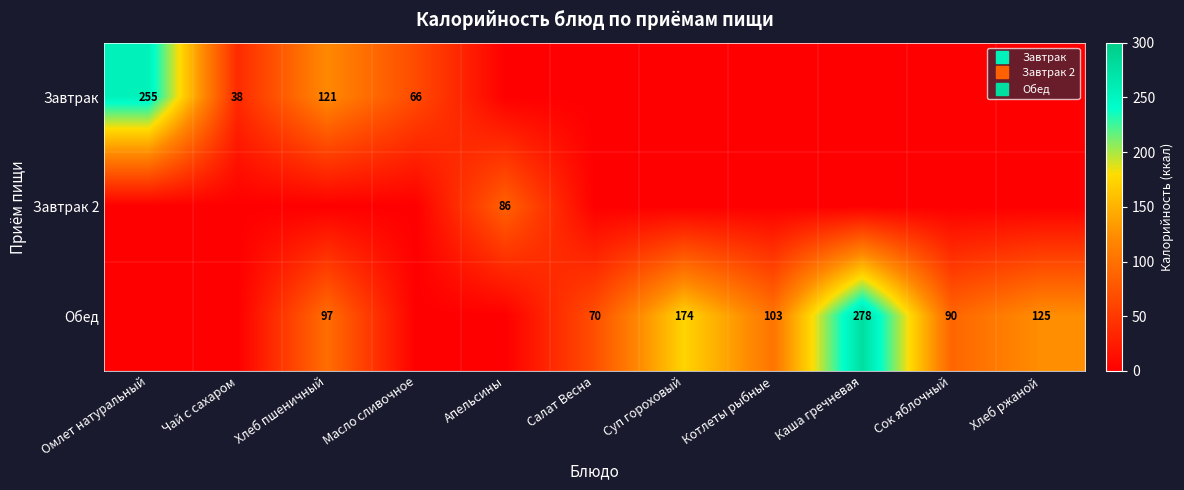

Is it true that Завтрак equals 117.0 at Салат Весна?

False